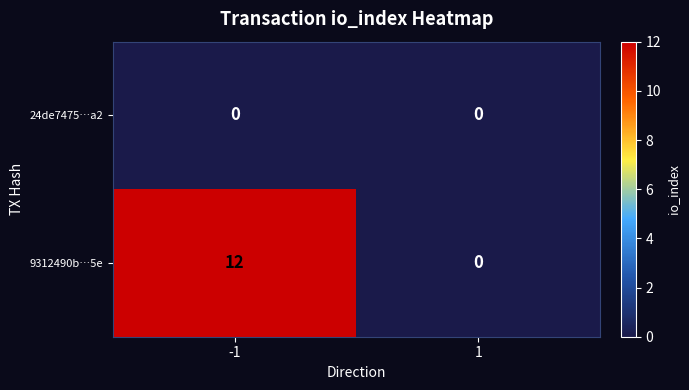

At which category is the sum across all series the highest?

-1